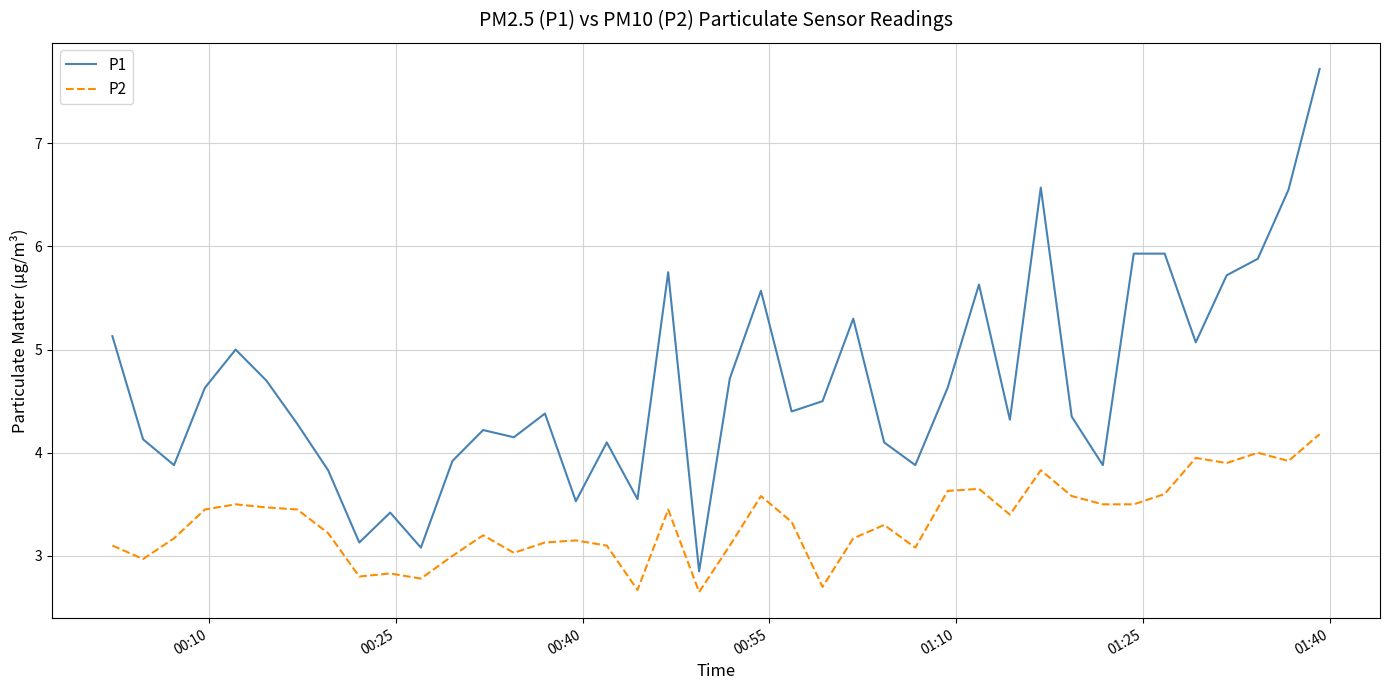

What is the highest value of the P2 series?

4.2